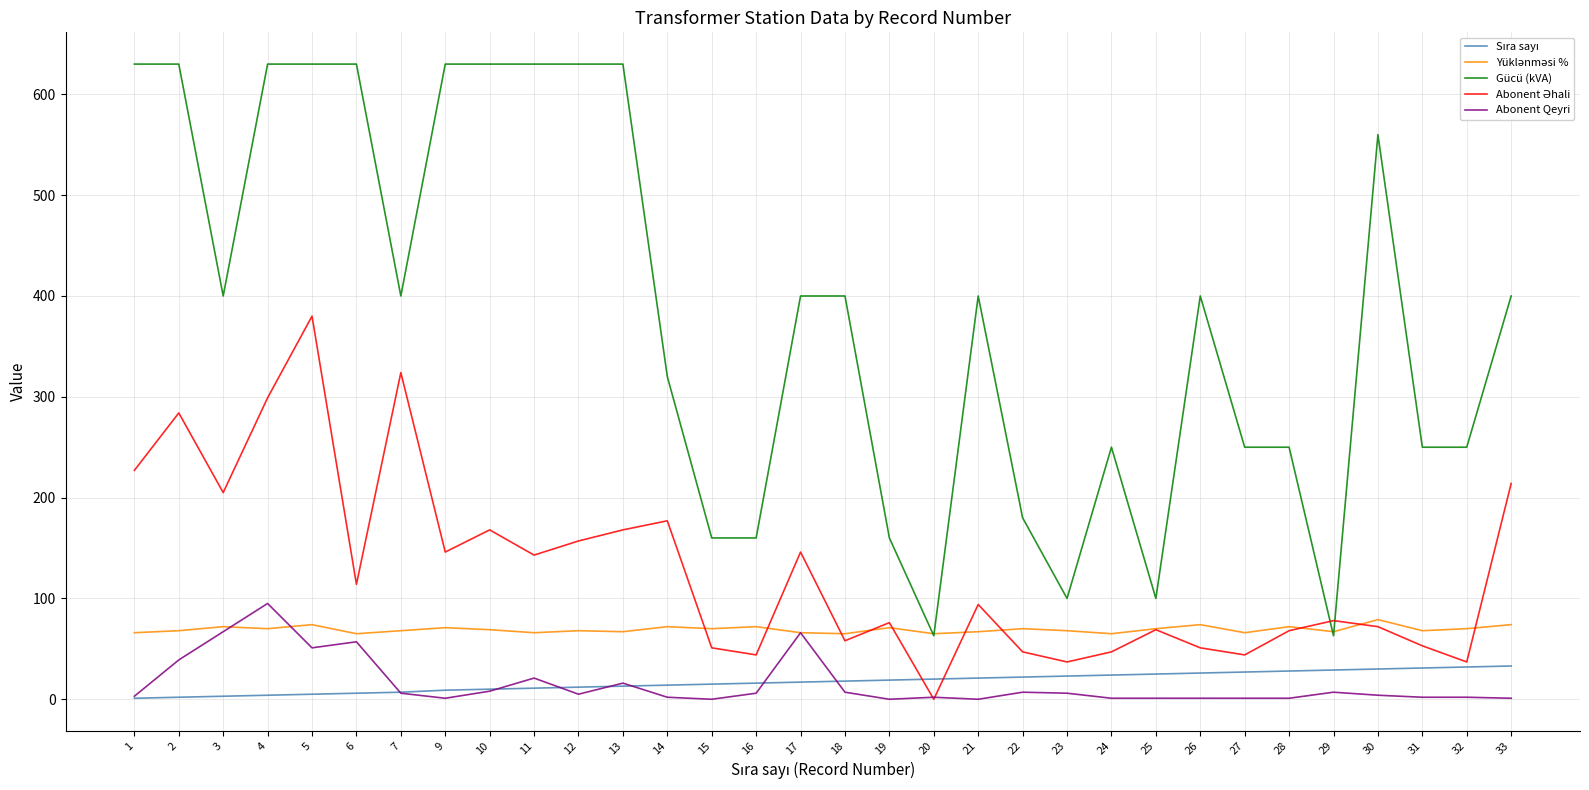

What is the maximum value shown in the chart?

630